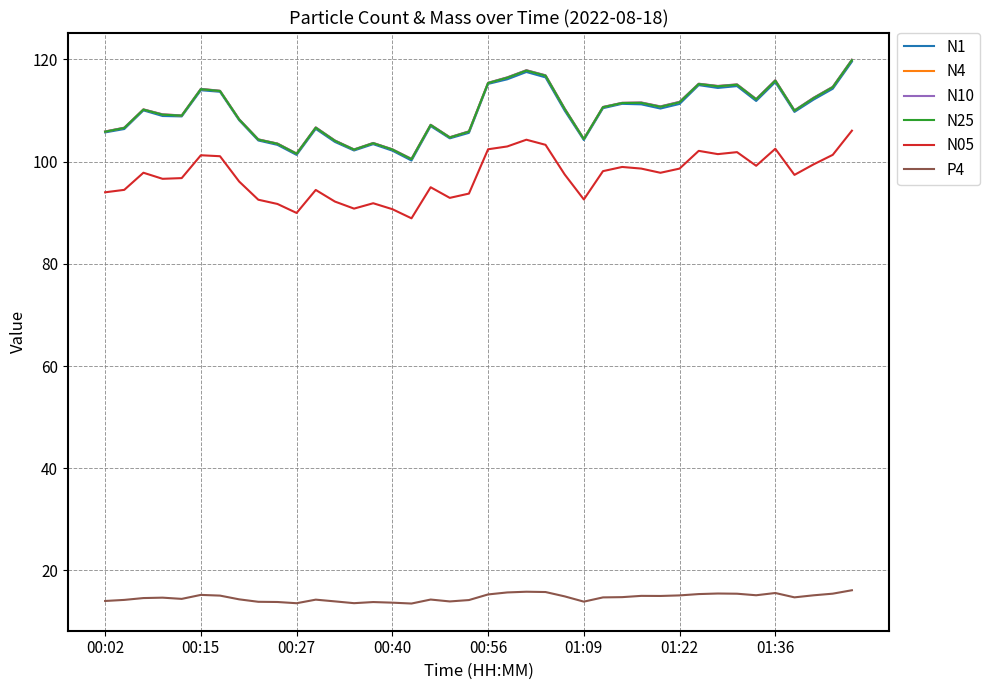

How many distinct data groups are displayed?

6